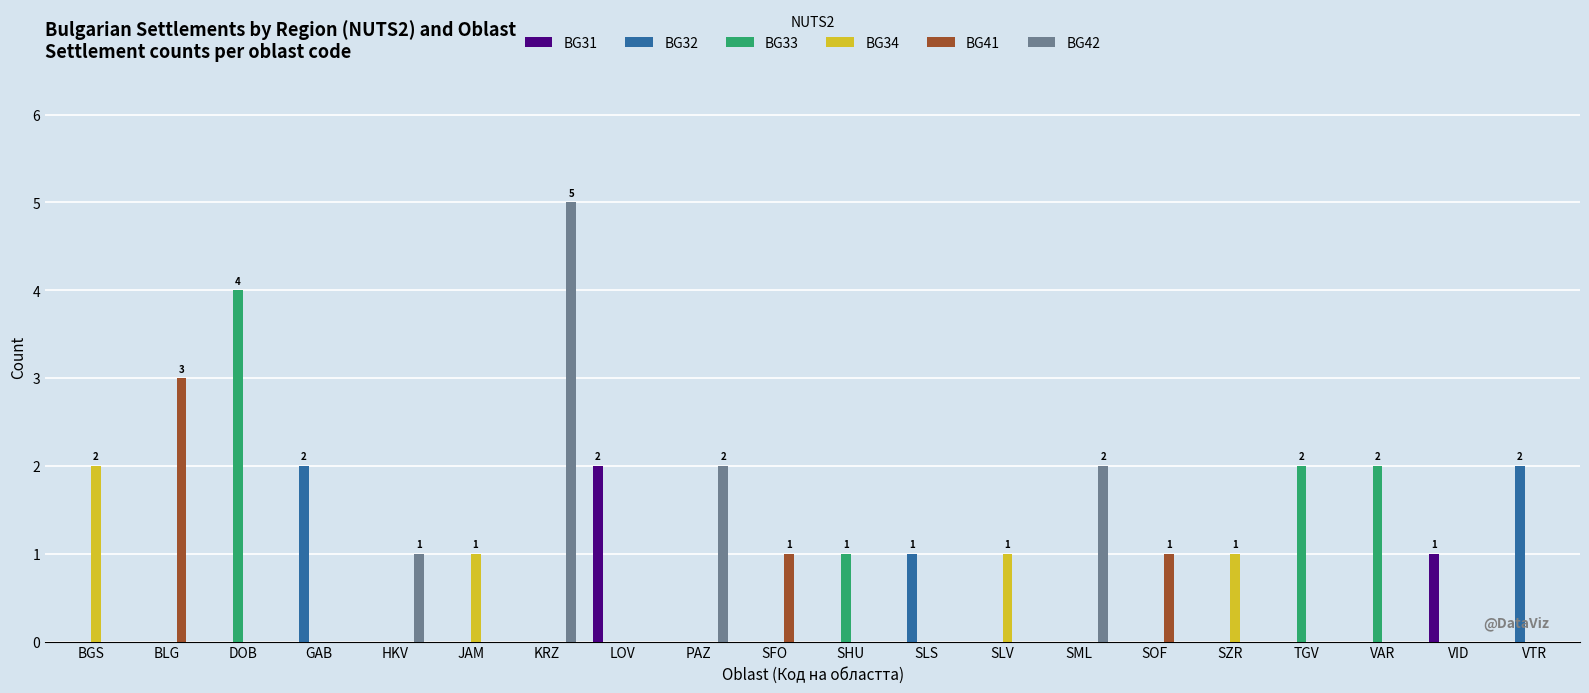

At which category is the sum across all series the highest?

KRZ